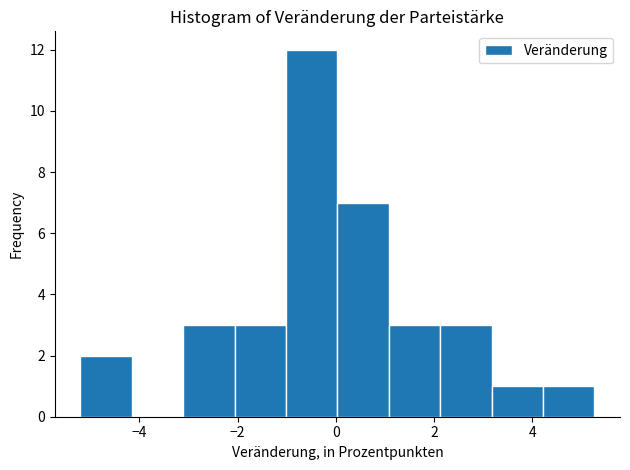

What is the height of the bar covering 2.2 to 3.2 on the x-axis? Neither the bar edges nor the heights are printed on the chart, so give them approximately, as read against the axes.

3